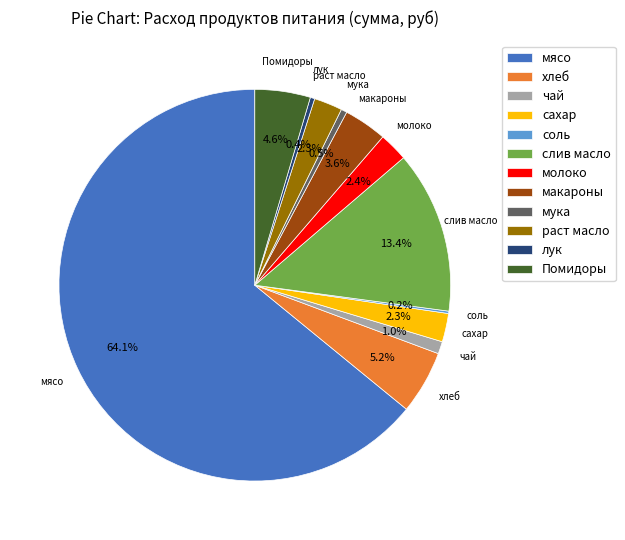

Which has a higher value, макароны or хлеб?

хлеб